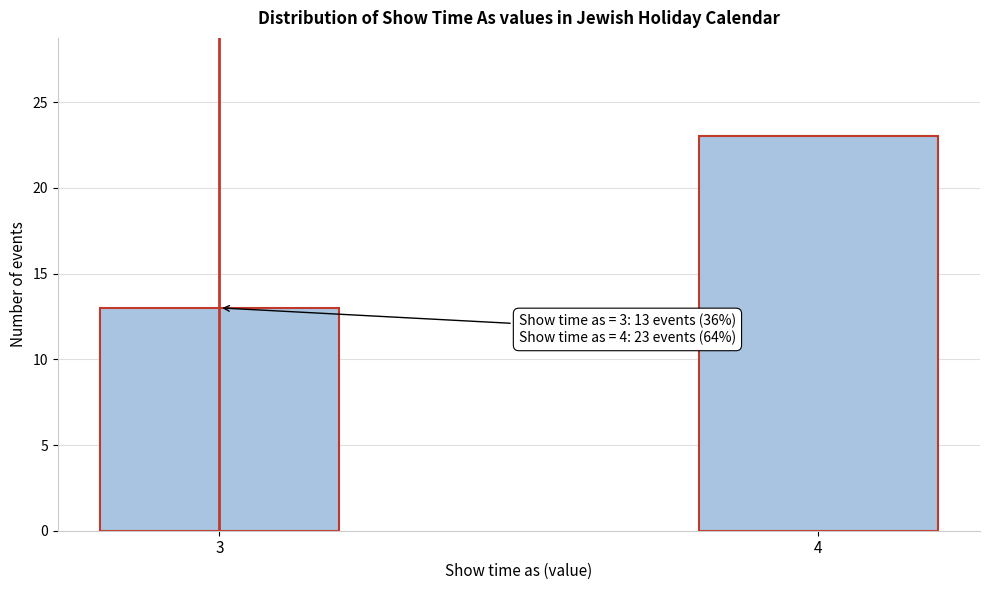

Reading left to right, transcribe all the data shown in this chart.

13	23